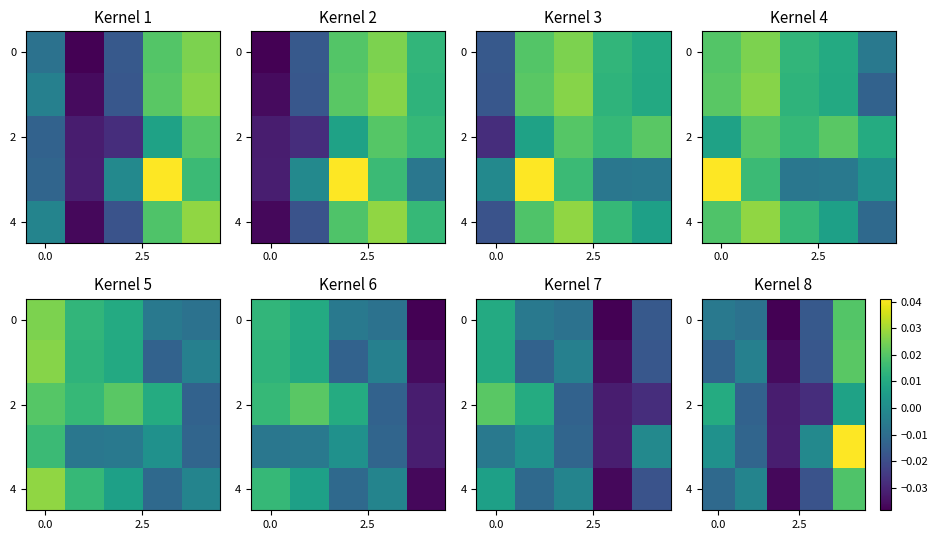

How many data points does each series have?

5